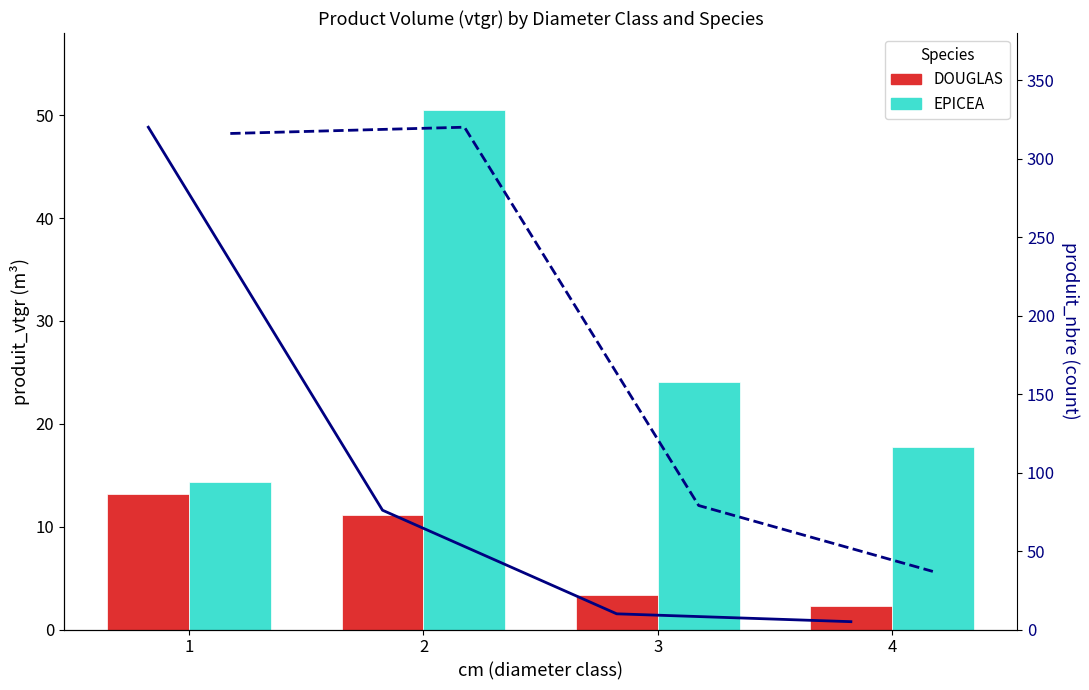

What is the difference between the highest and lowest values at 4?

34.7